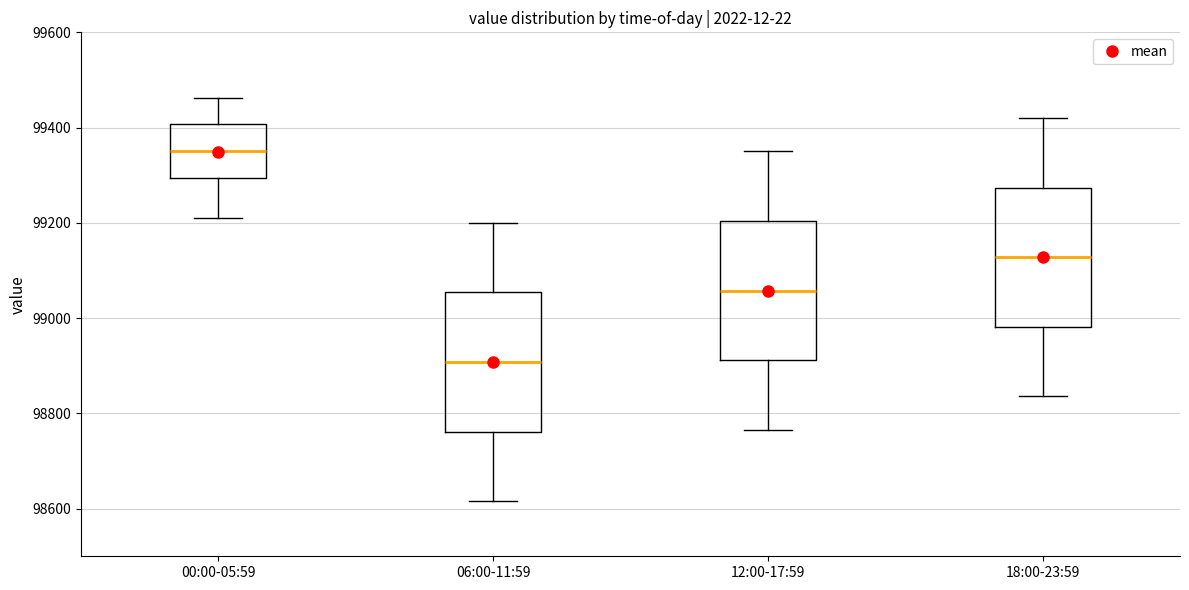

Which box has the lowest median line?

06:00-11:59